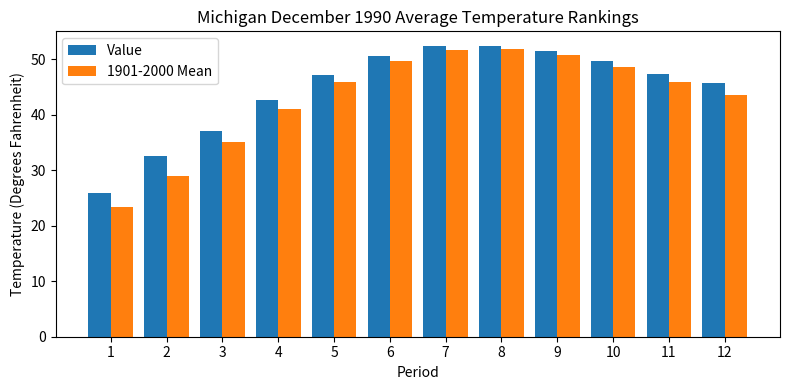

Between 3 and 12, which series saw the biggest shift?

Value